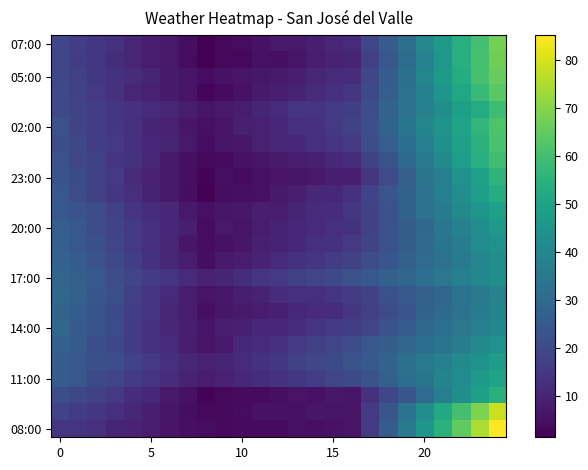

What is the greatest value displayed?

85.2